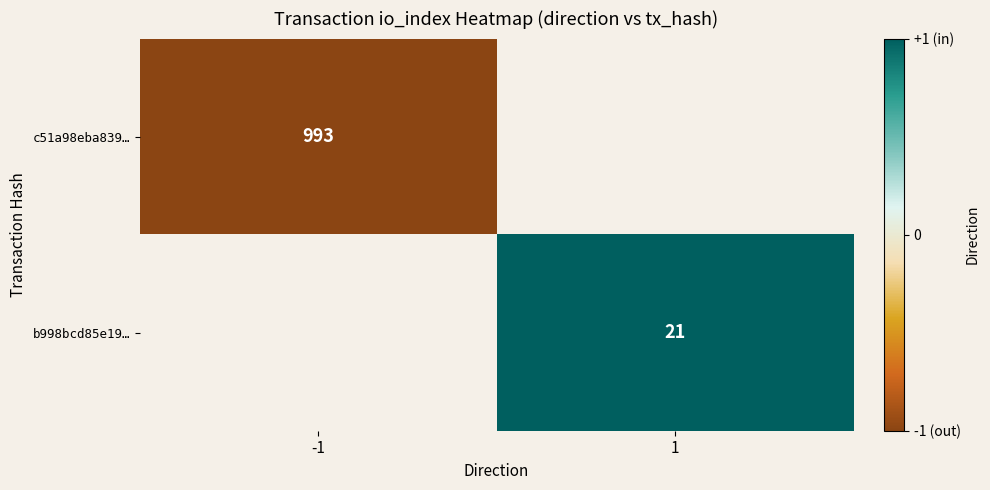

Between 1 and -1, which is larger?

-1